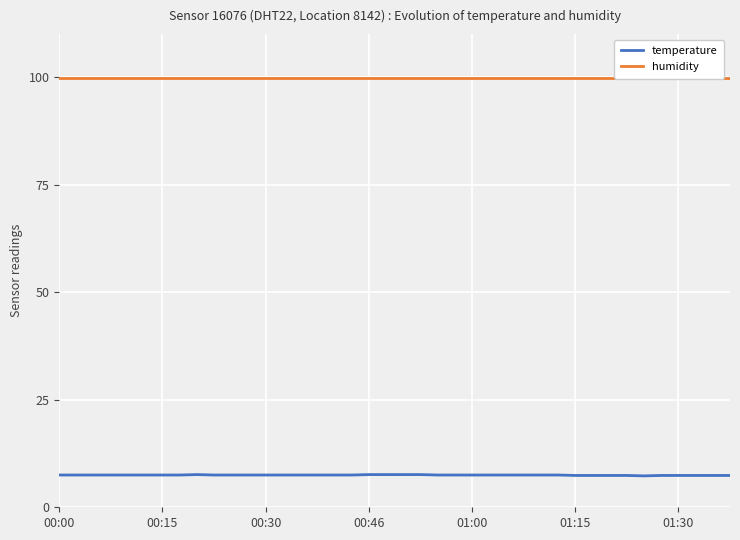

Rank the series by their average value, from highest to lowest.

humidity, temperature